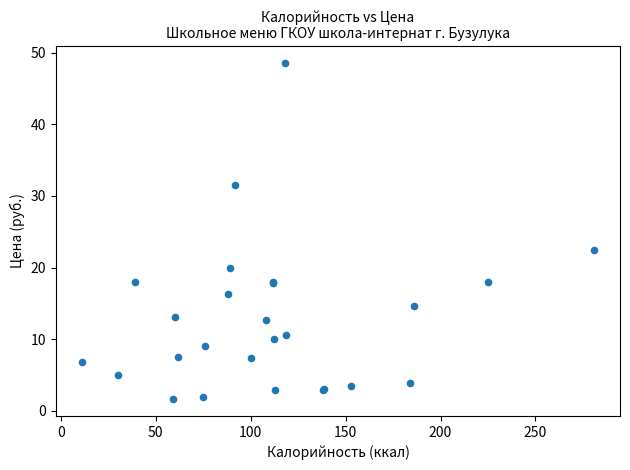

What Y value in the scatter plot is closest to 25?

22.4